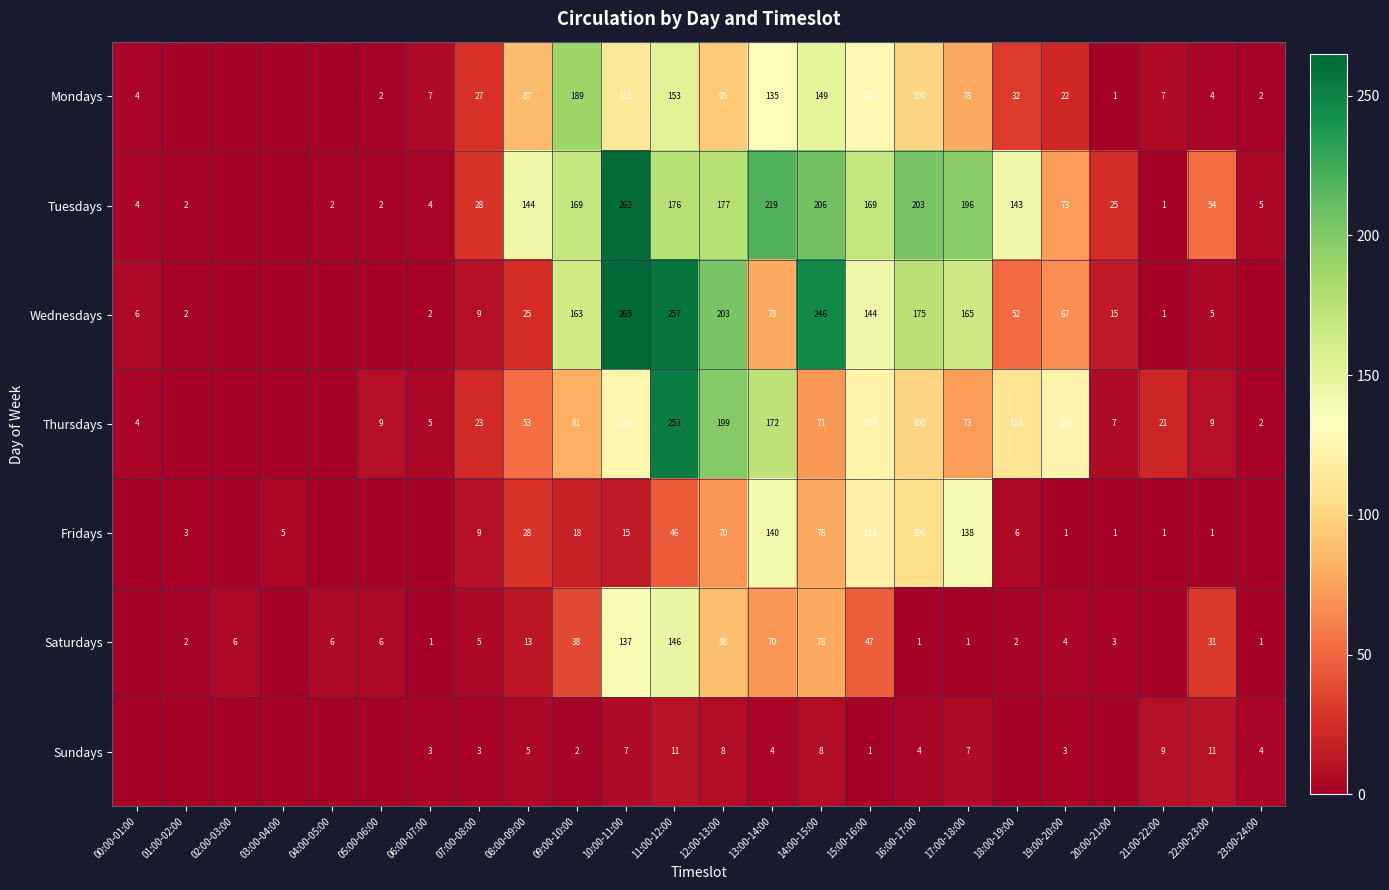

What is the difference between the highest and lowest values at 07:00-08:00?

25